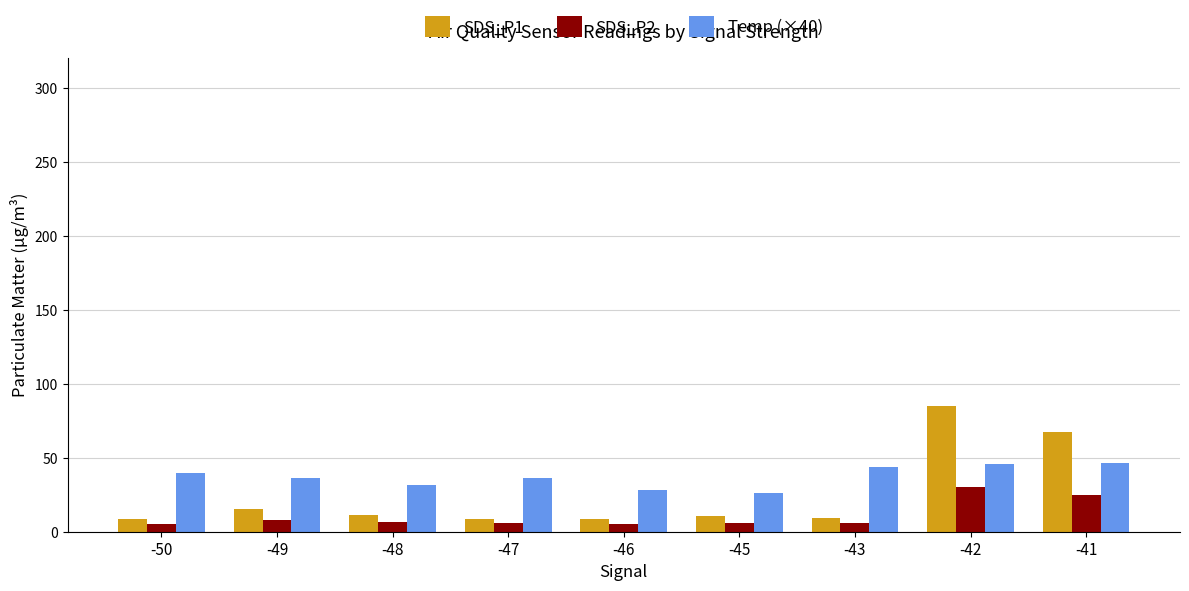

What is the spread (max minus min) of values at -47?

30.2